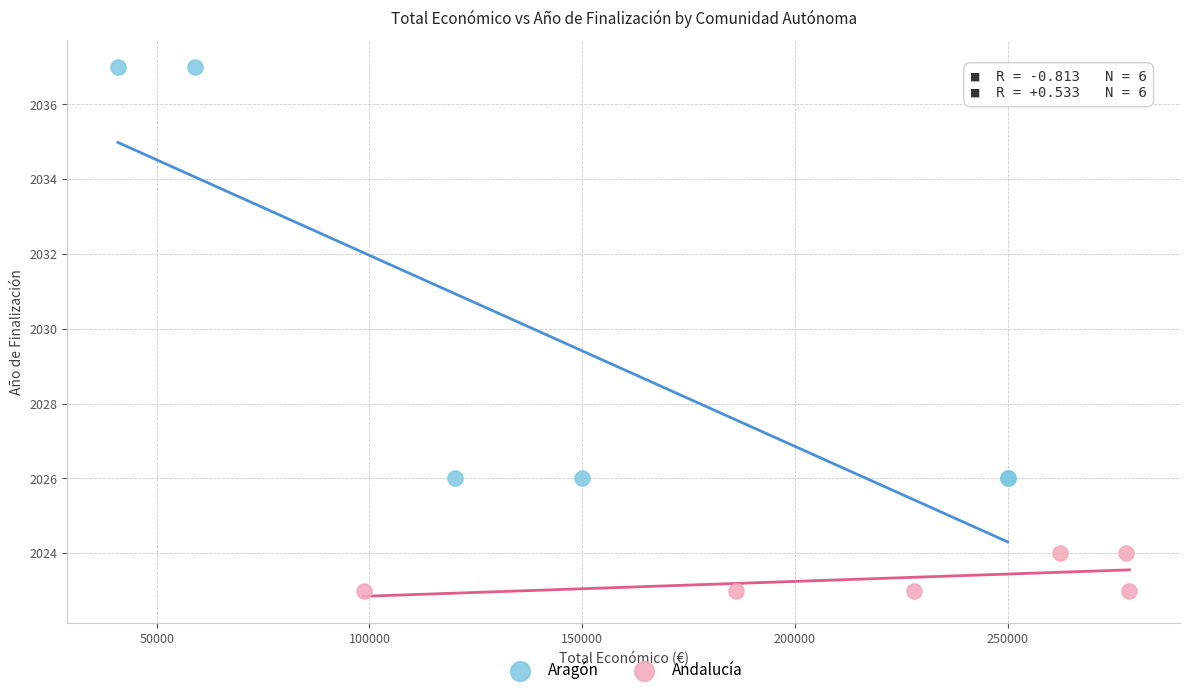

Which series has the largest Y range (max minus min)?

Aragón